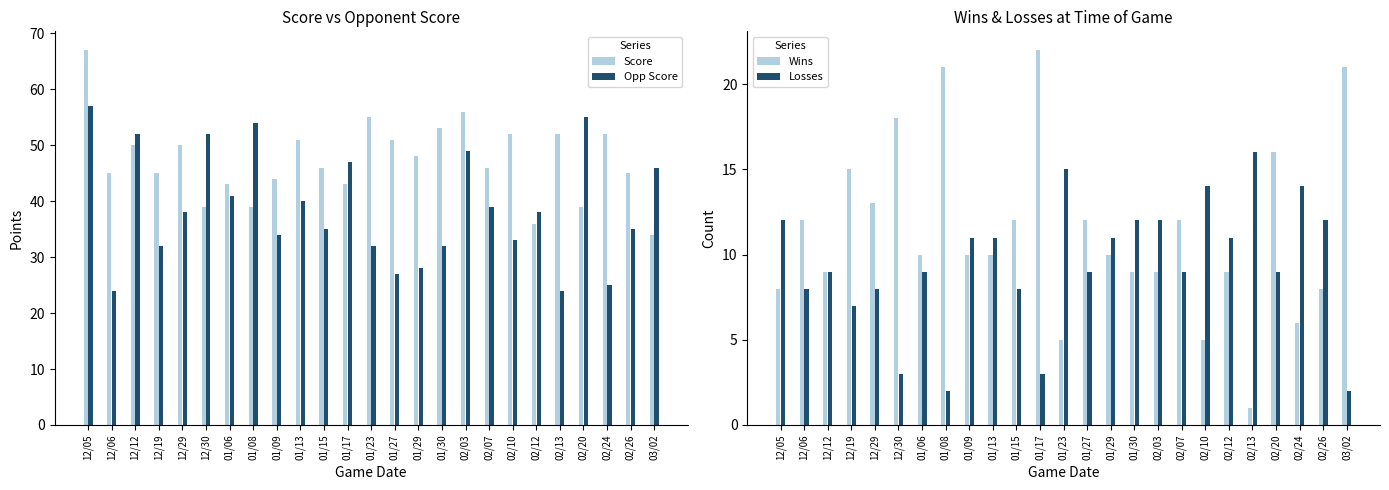

Which series has the widest spread of values?

Score